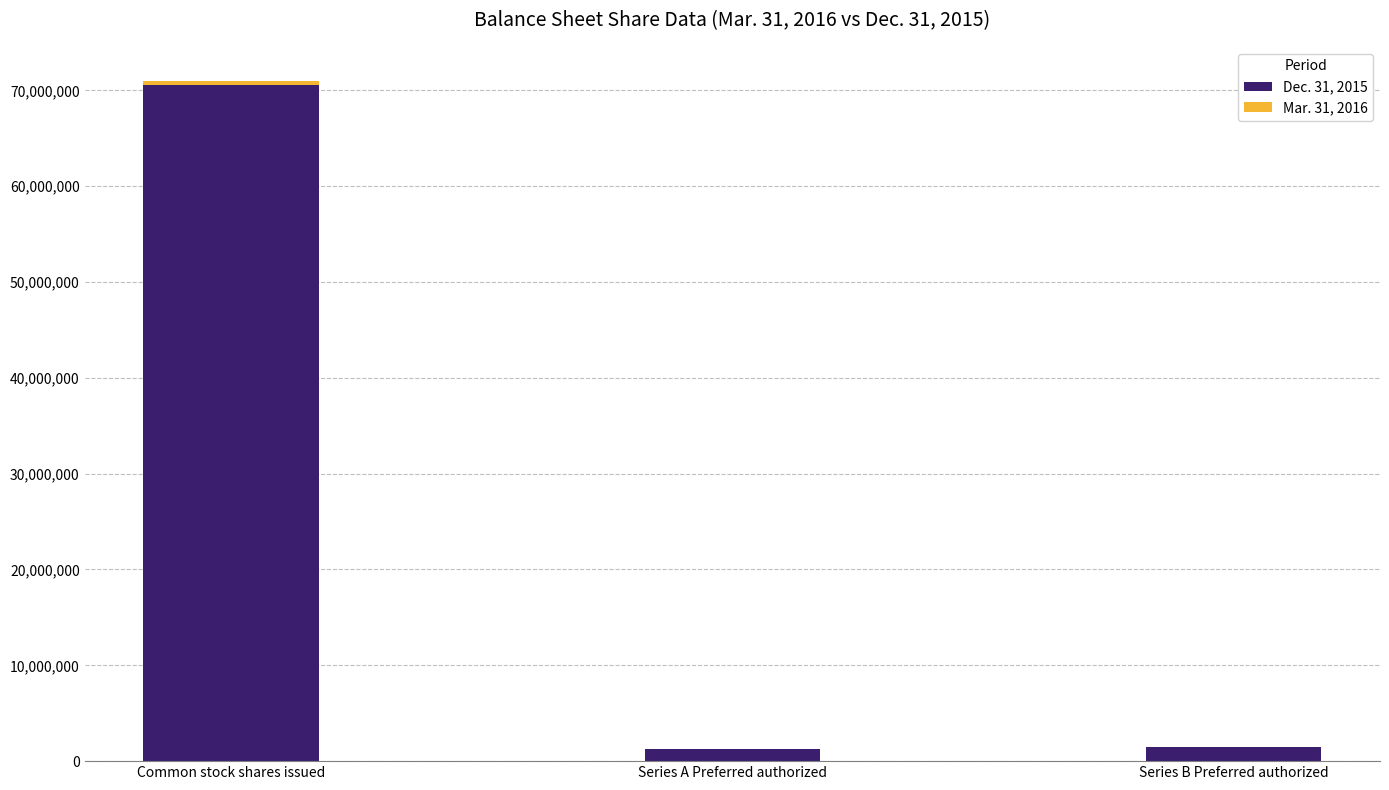

True or false: Dec. 31, 2015 has a value of 107357762 at Common stock shares issued.

False